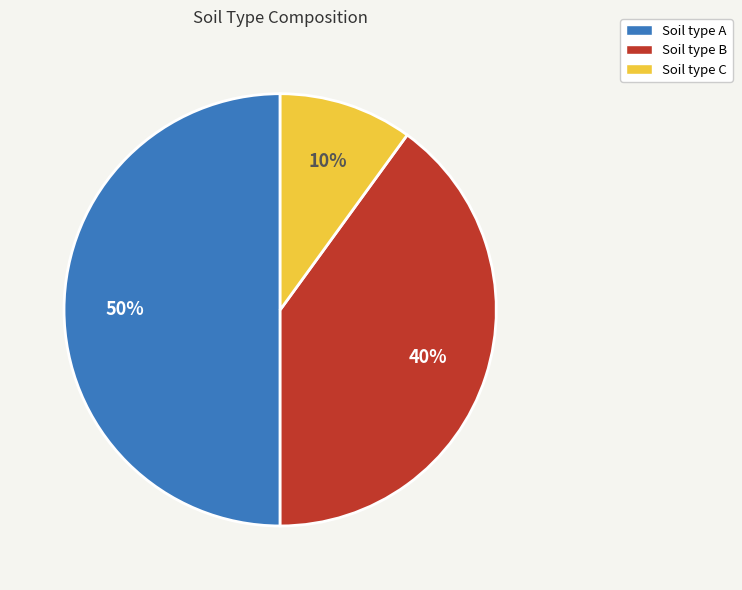

To the nearest percent, what is the difference between the largest and smallest slice percentages?

40%